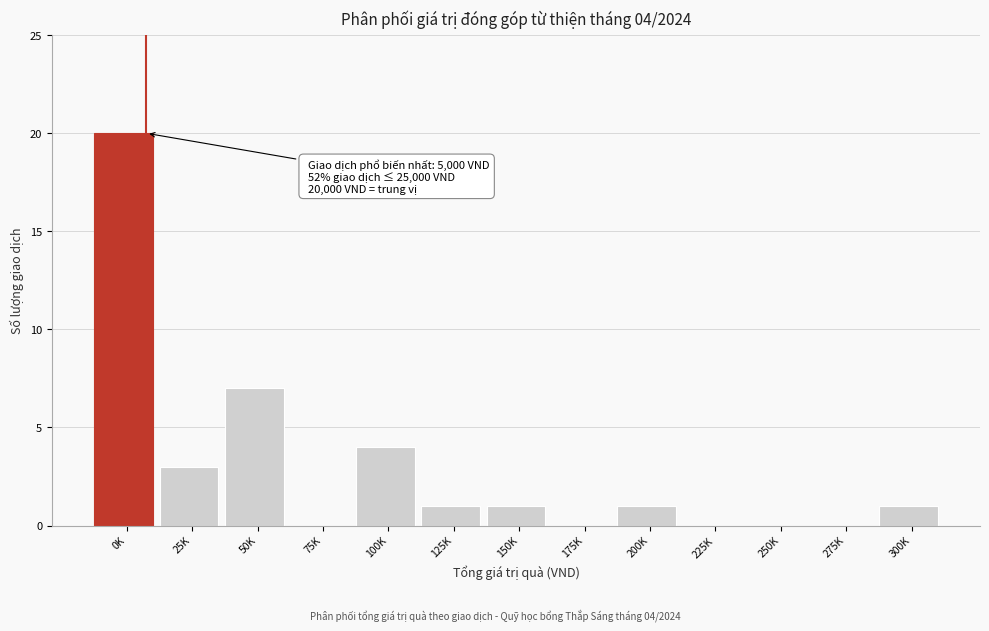

Reading right to left, transcribe all the data shown in this chart.

300K=1	275K=0	250K=0	225K=0	200K=1	175K=0	150K=1	125K=1	100K=4	75K=0	50K=7	25K=3	0K=20